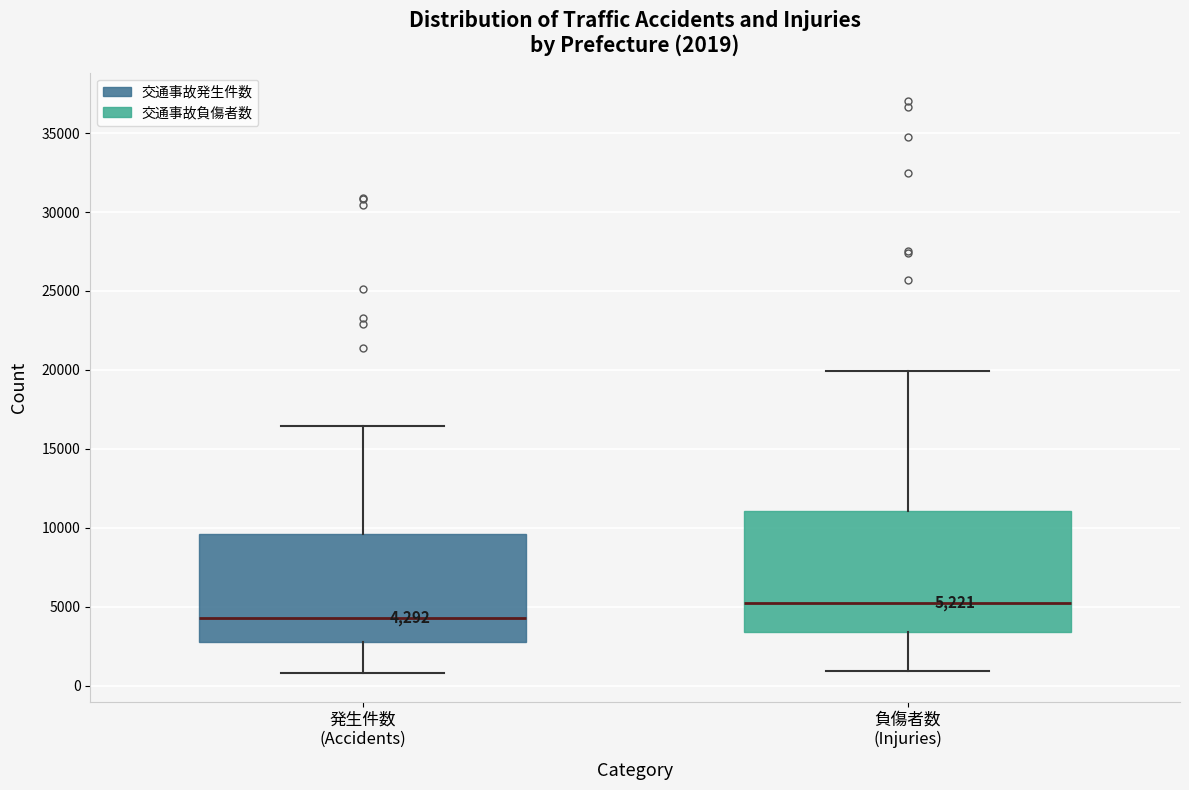

Comparing the boxes themselves (not the whiskers), which one is the tallest?

負傷者数 (Injuries)